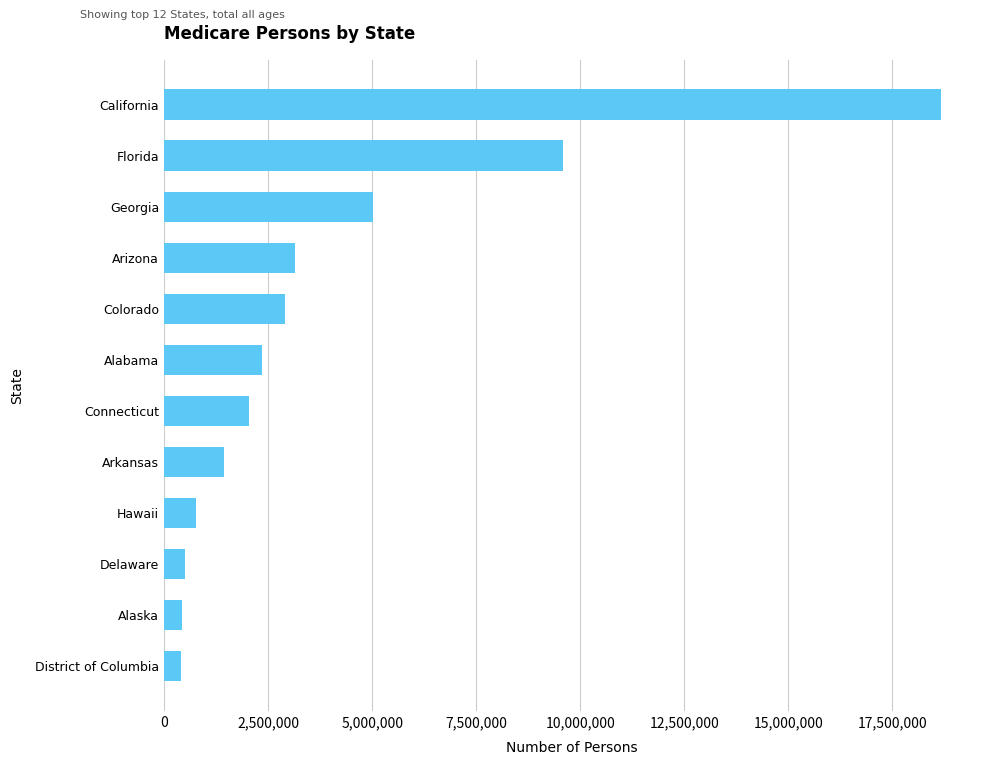

What is the label of the 6th bar from the top?

Alabama